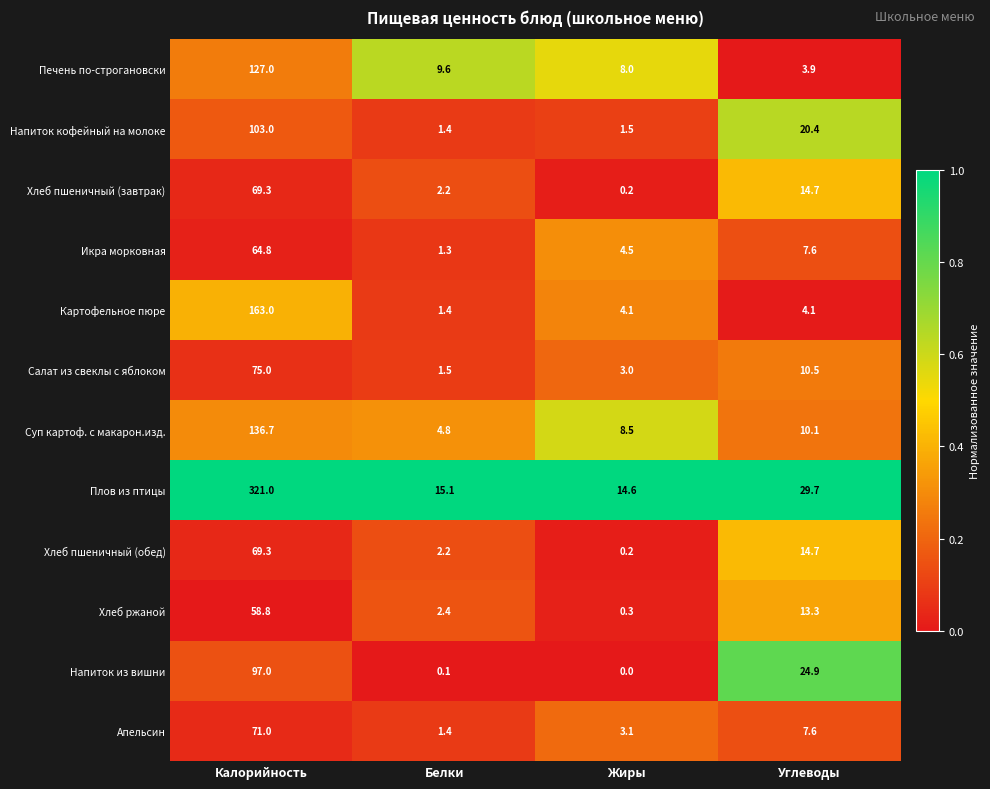

What is the difference between the maximum and second lowest values in the Картофельное пюре series?

158.9